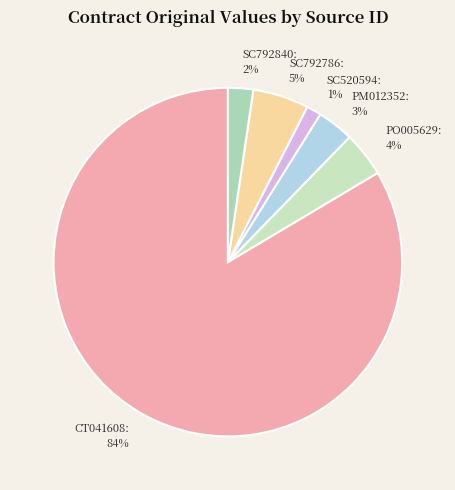

Which has a higher value, CT041608 or SC520594?

CT041608